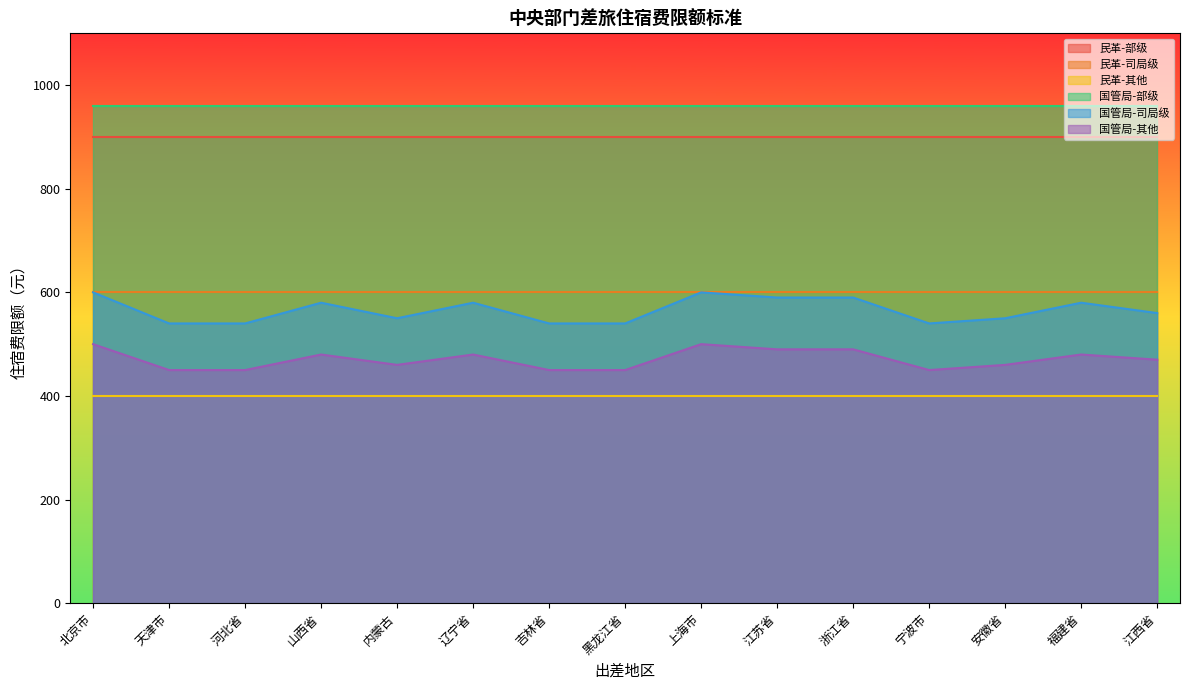

Rank the categories by 民革-司局级 value from highest to lowest.

北京市, 天津市, 河北省, 山西省, 内蒙古, 辽宁省, 吉林省, 黑龙江省, 上海市, 江苏省, 浙江省, 宁波市, 安徽省, 福建省, 江西省